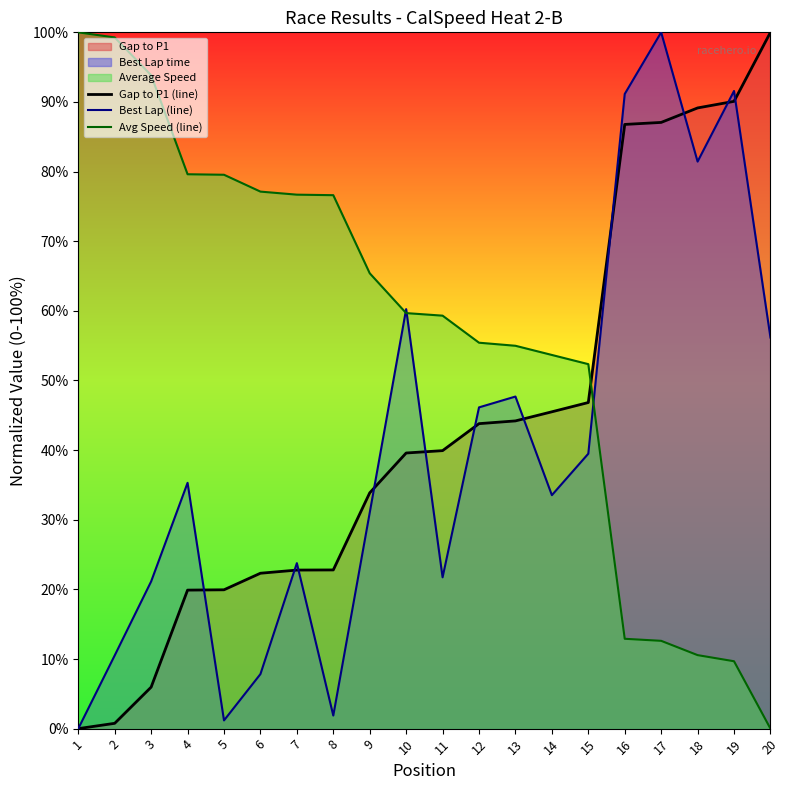

What is the sum of the Best Lap (line) values at 17 and 14?

133.5